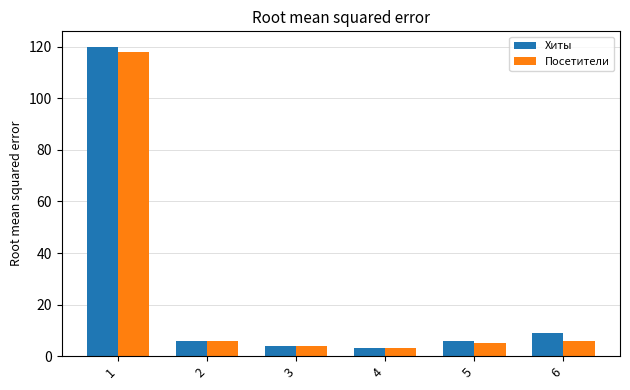

Are the bars grouped side by side (vs. stacked)?

Yes